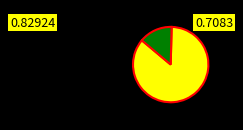

Is there a majority slice in this chart?

Yes